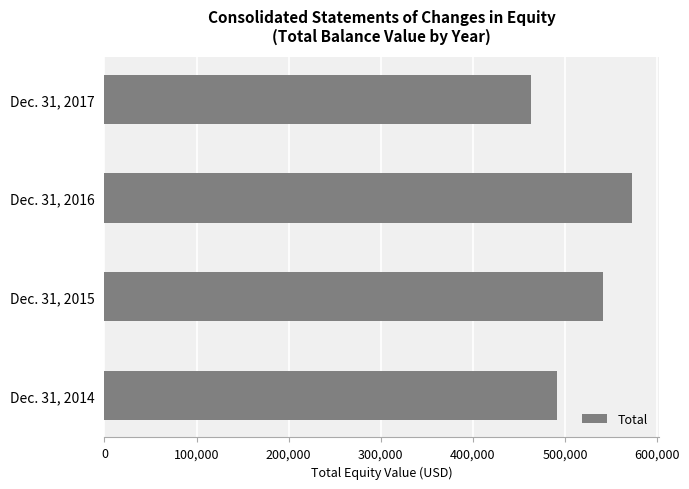

How many series are shown in this chart?

1